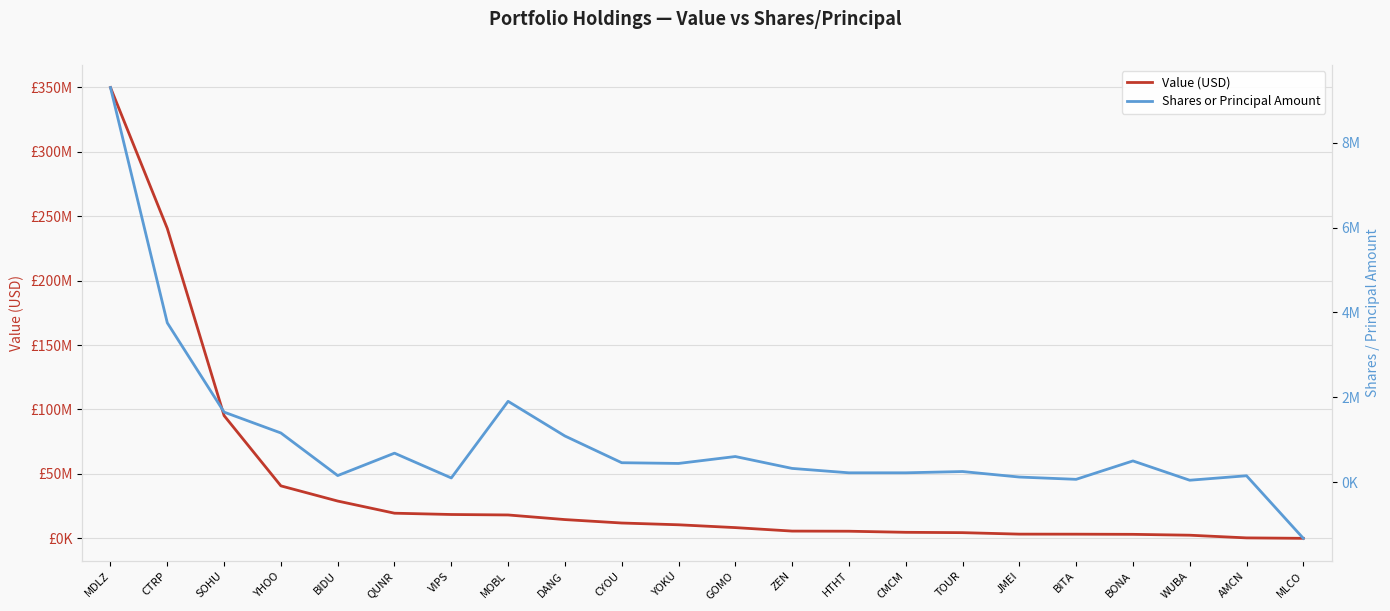

What is the label of the 2nd point from the right?

AMCN